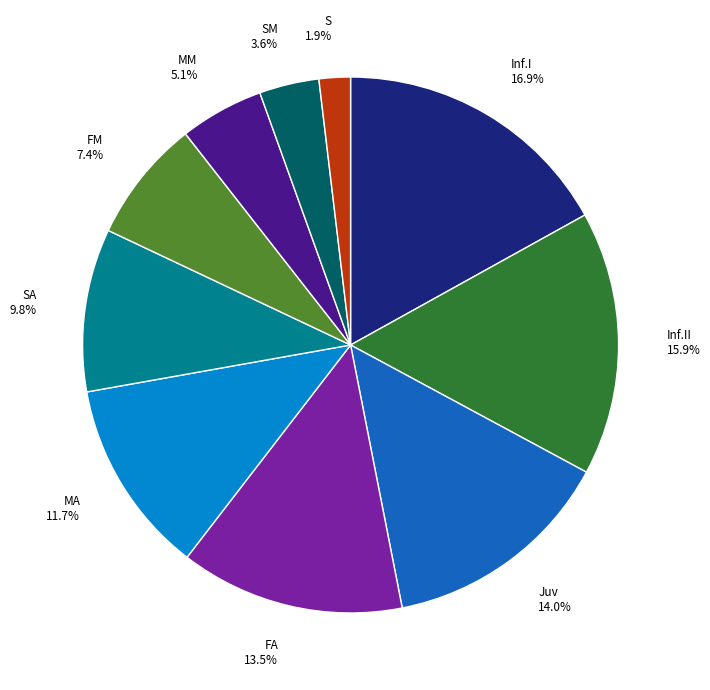

What is the total percentage of Juv 14.0% and Inf.I 16.9%?

31.0%